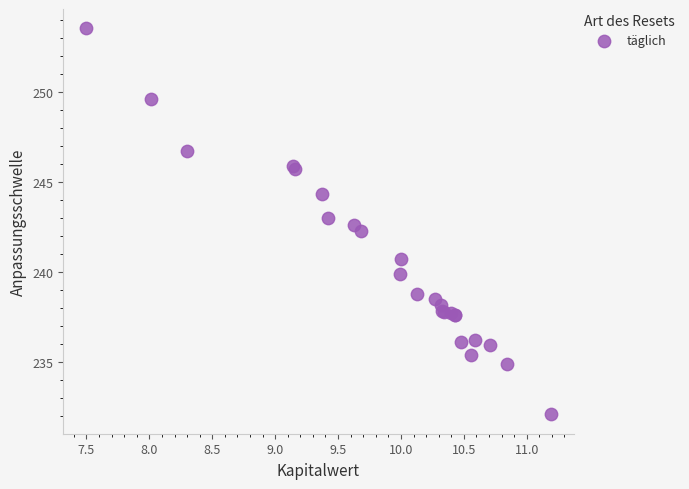

What Y value in the scatter plot is closest to 242?

242.3